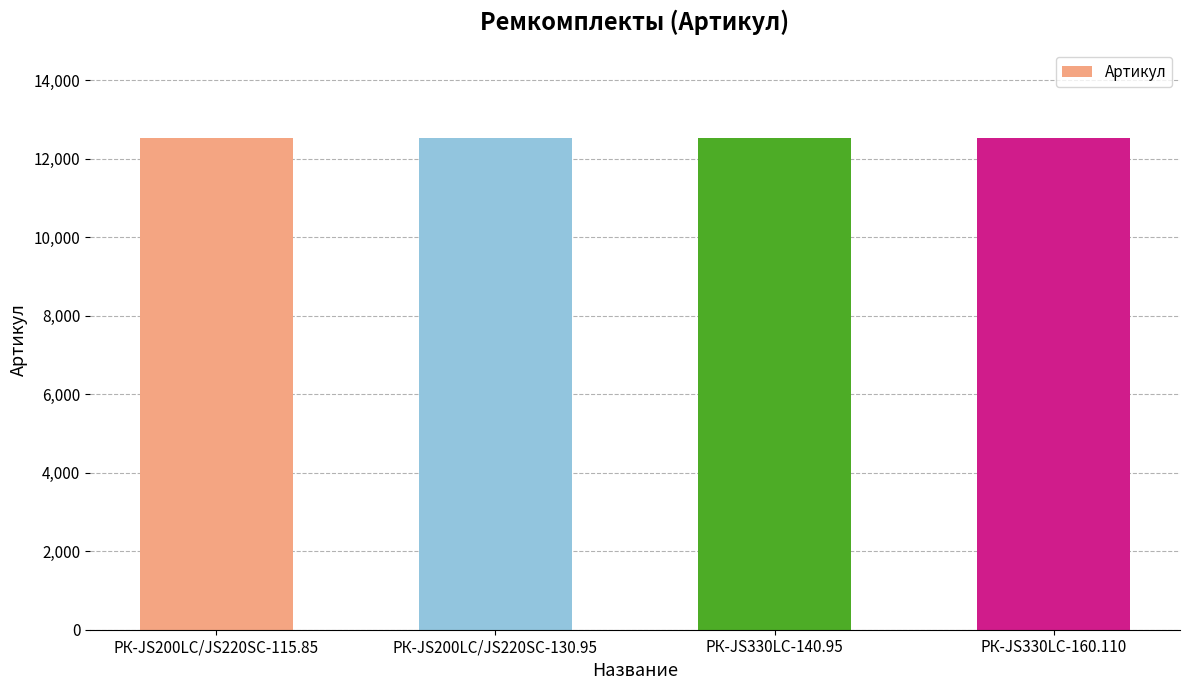

How many distinct data groups are displayed?

1